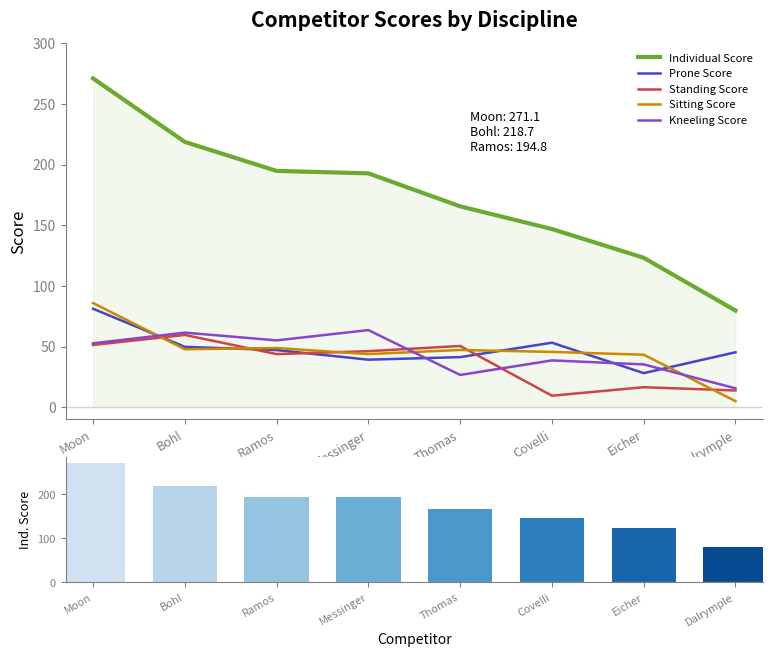

What is the label of the 3rd bar from the right?

Covelli